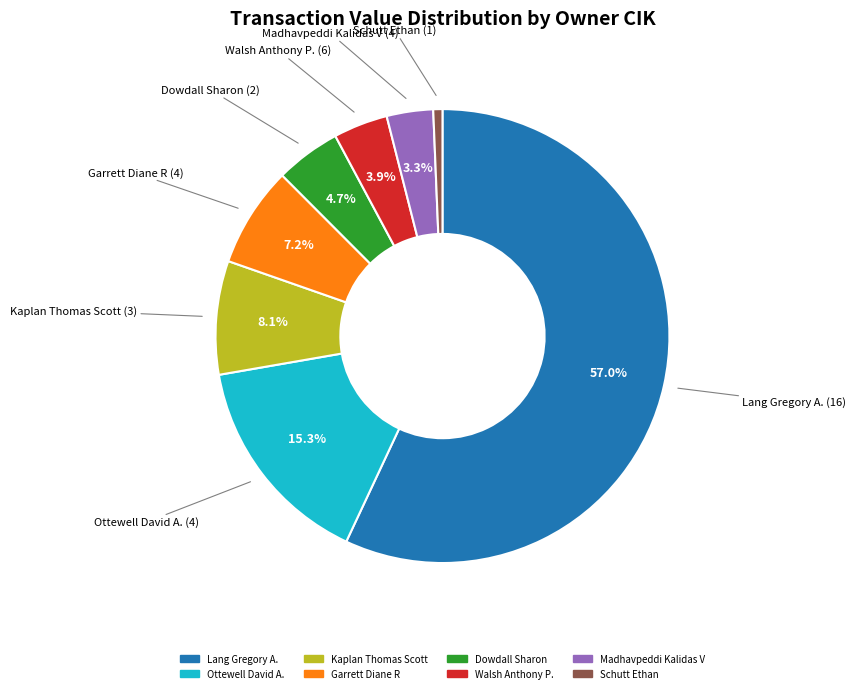

How many slices are in this pie chart?

8